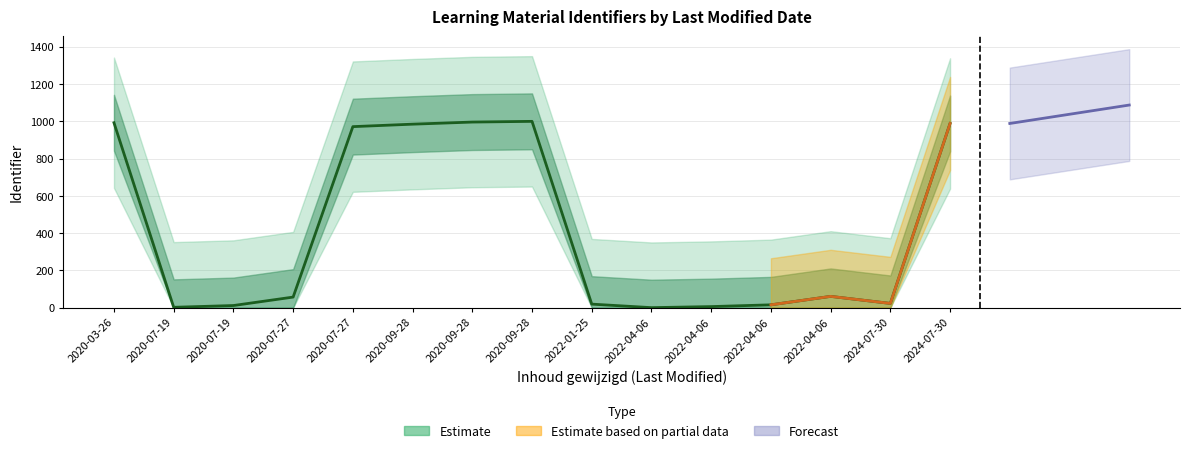

Reading right to left, transcribe all the data shown in this chart.

2024-07-30=988.7	2024-07-30=22.7	2022-04-06=60.5	2022-04-06=15.1	2022-04-06=5.7	2022-04-06=0.0	2022-01-25=18.9	2020-09-28=1000.0	2020-09-28=996.2	2020-09-28=984.9	2020-07-27=971.6	2020-07-27=56.7	2020-07-19=11.3	2020-07-19=1.9	2020-03-26=992.4